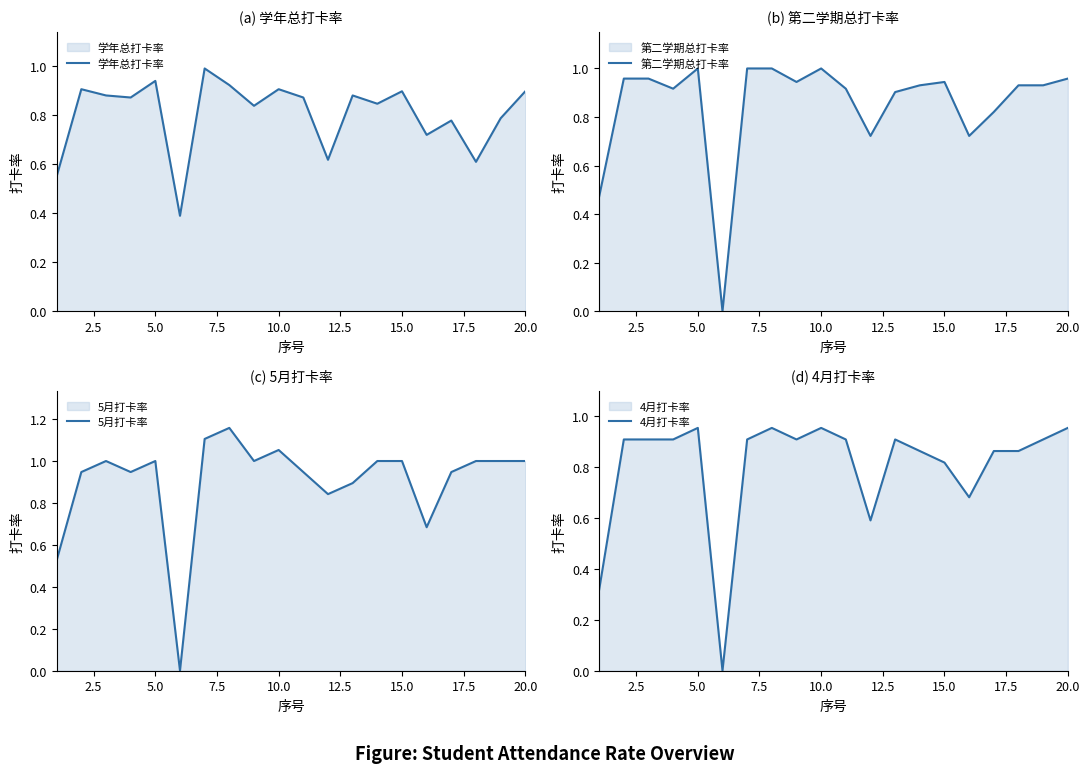

Is it true that 学年总打卡率 equals 1.6 at 5.0?

False